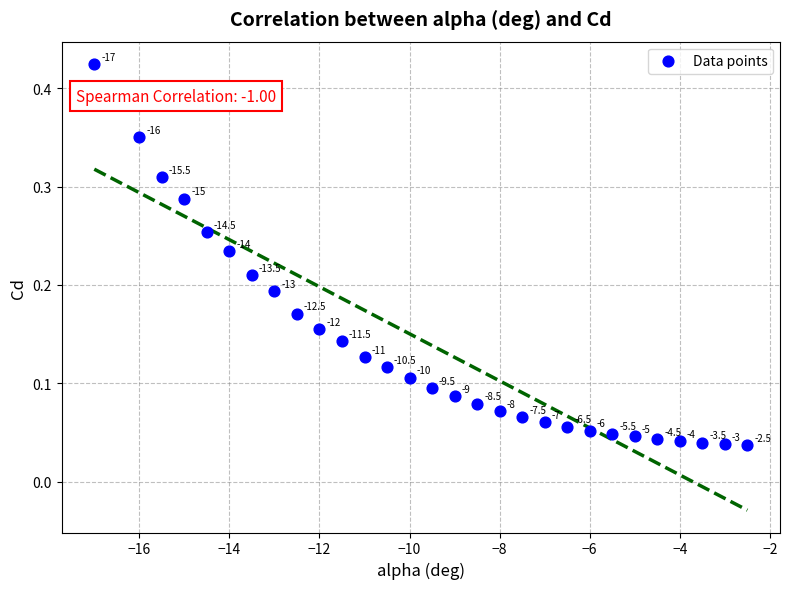

What is the range of X values (max minus min)?

14.5